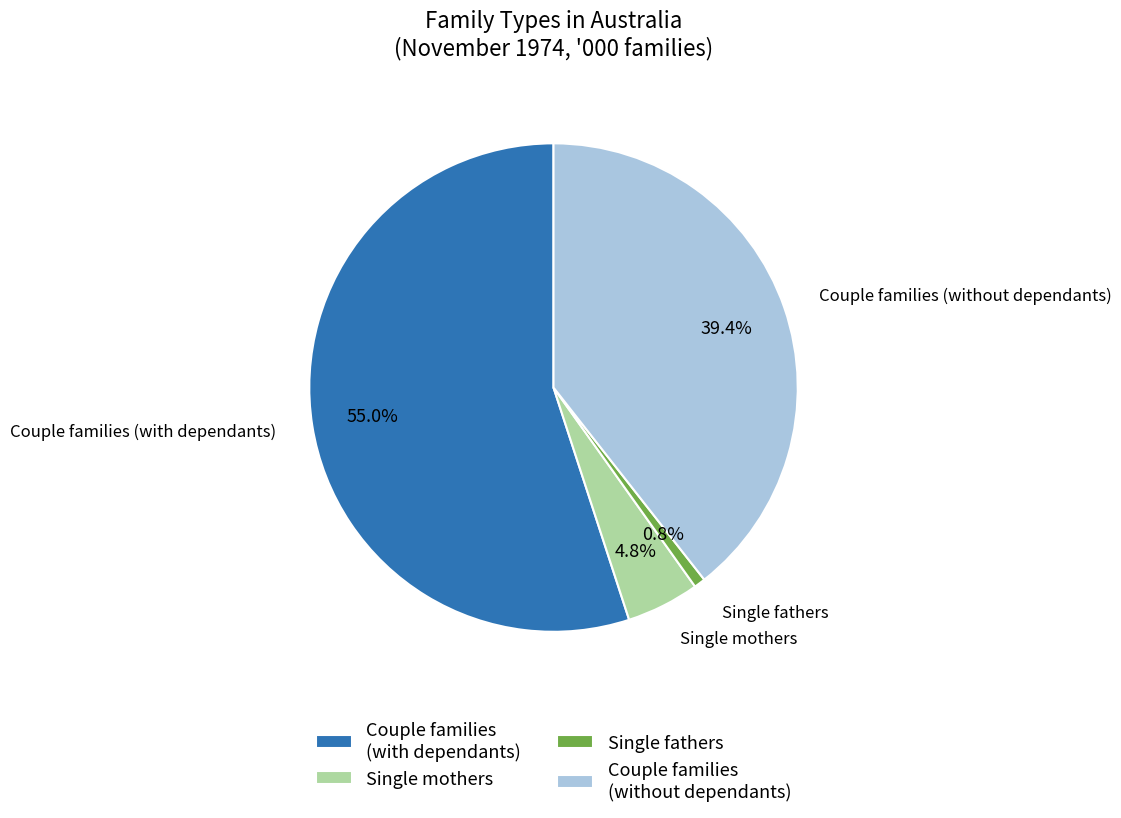

To the nearest percent, what is the average slice percentage?

25%